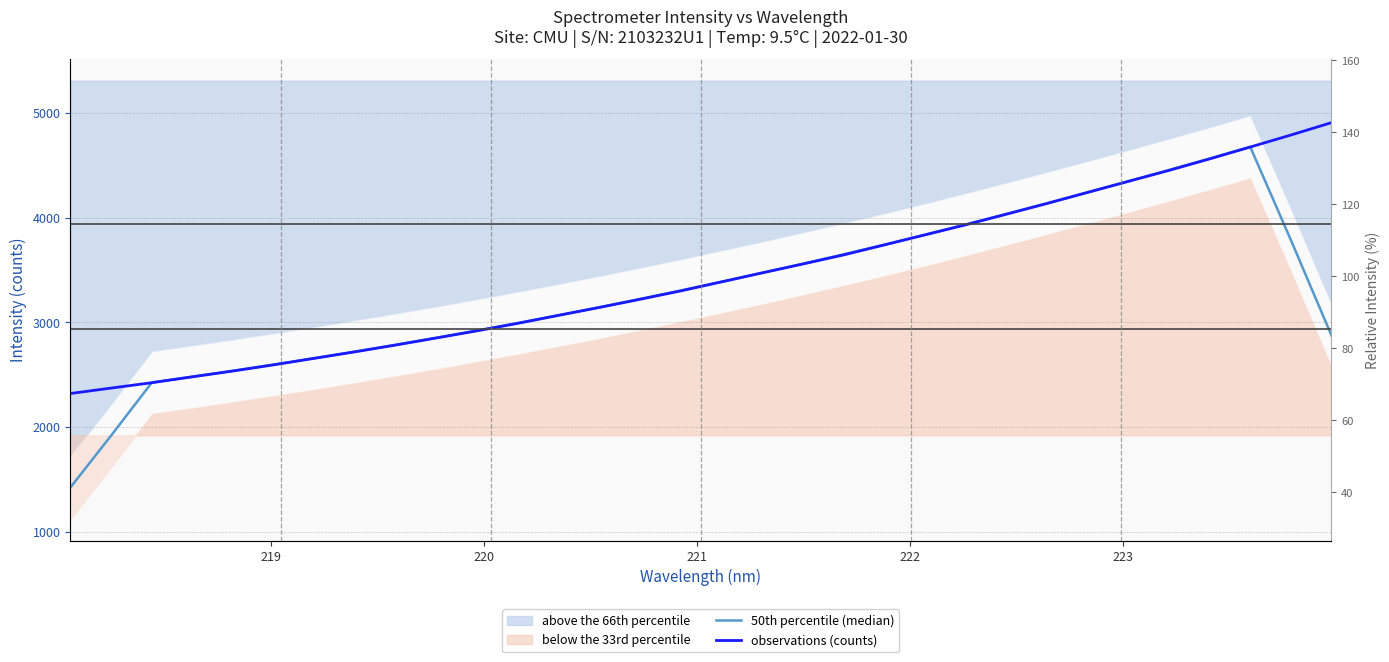

What is the smallest value displayed?

1422.5